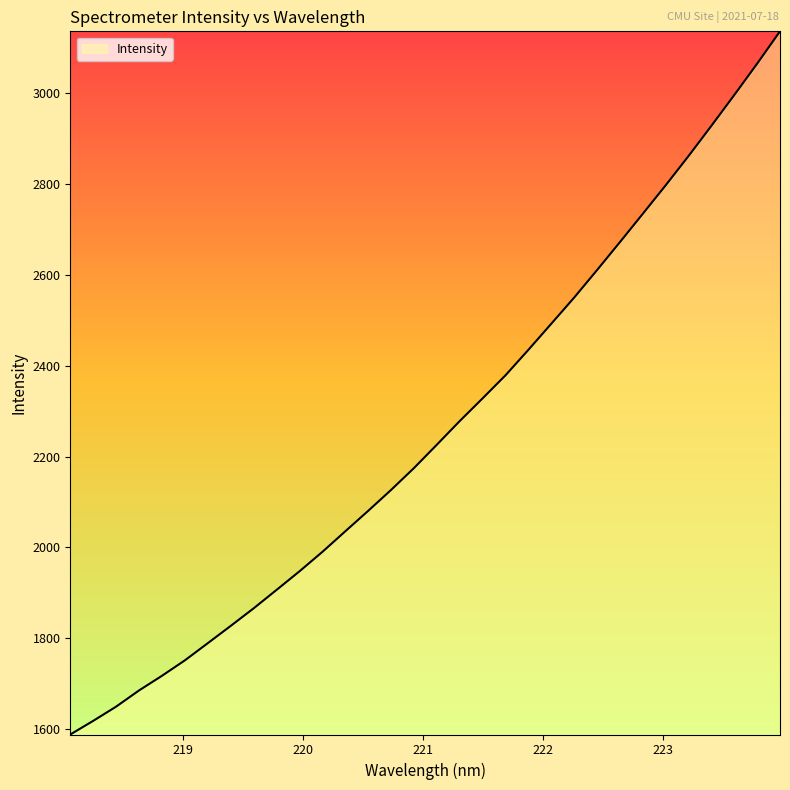

How many lines are shown in the chart?

1